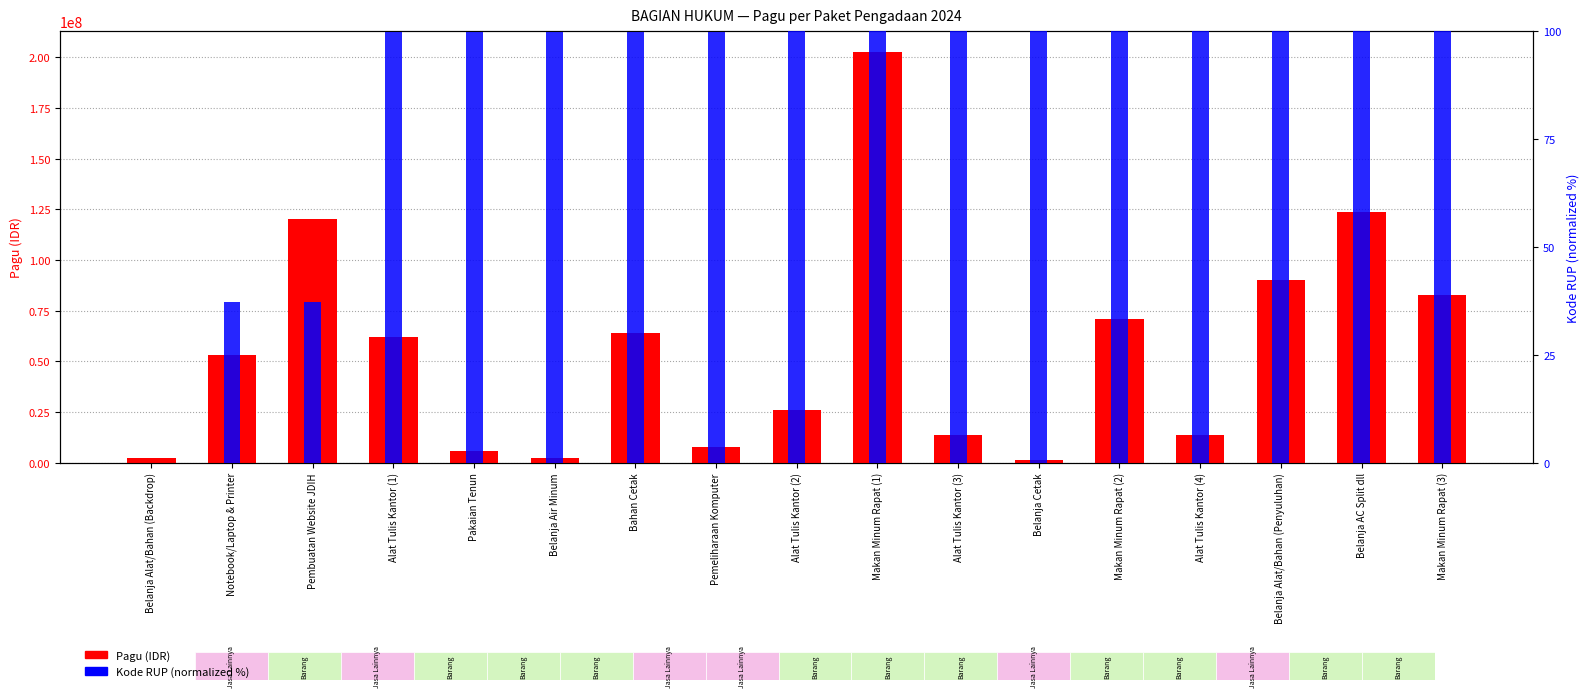

True or false: Kode RUP (normalized %) has a value of 139.3 at Makan Minum Rapat (1).

False